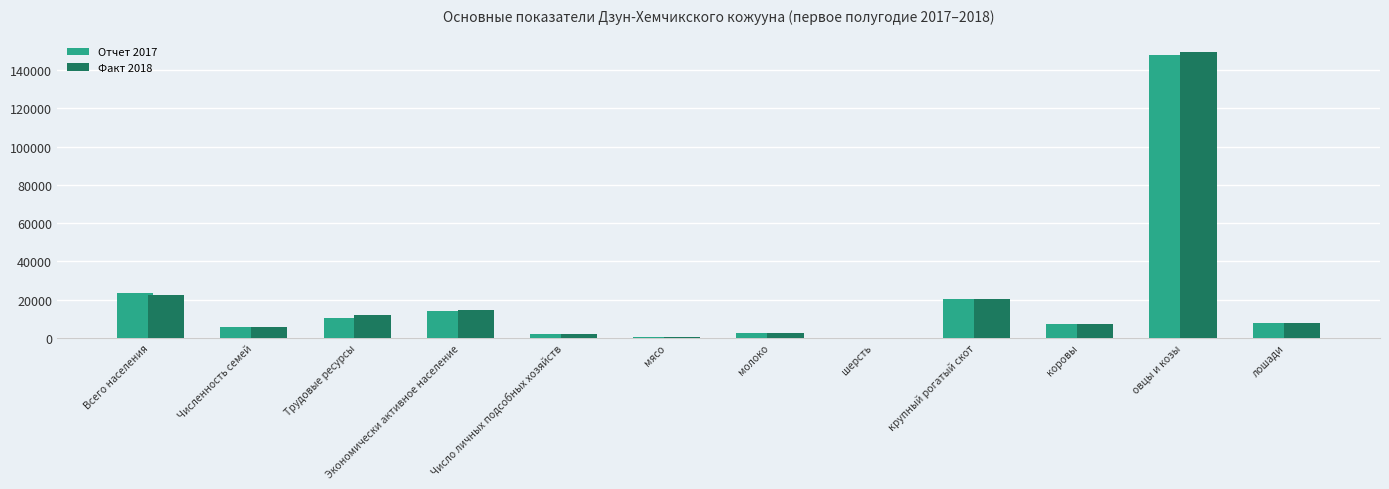

What is the total value across all series at коровы?

14542